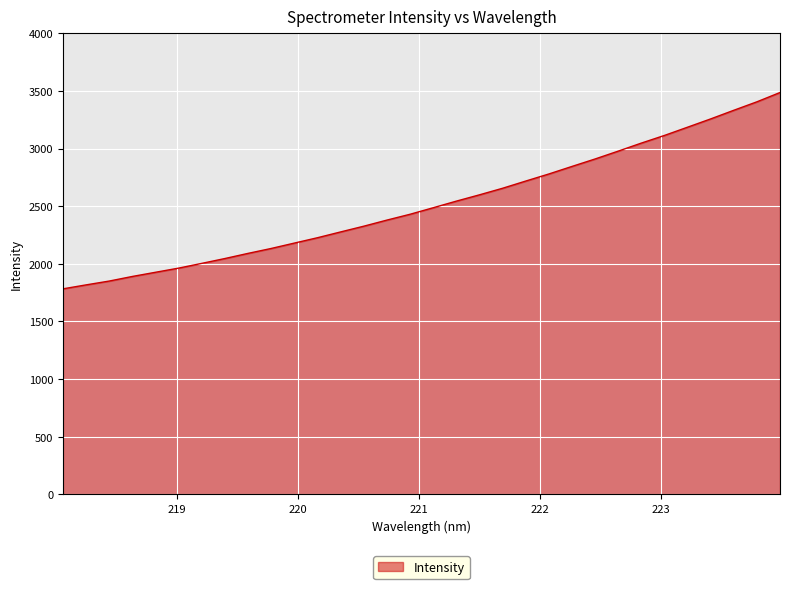

What is the maximum value shown in the chart?

3485.7